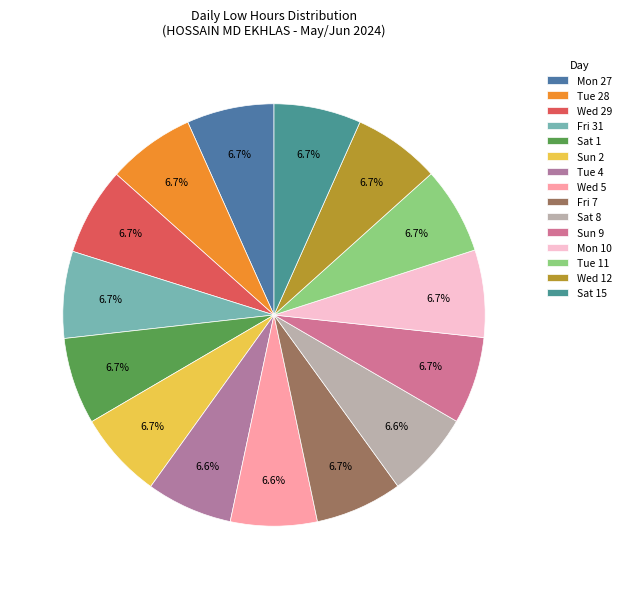

Which has a higher value, Mon 27 or Tue 4?

Mon 27